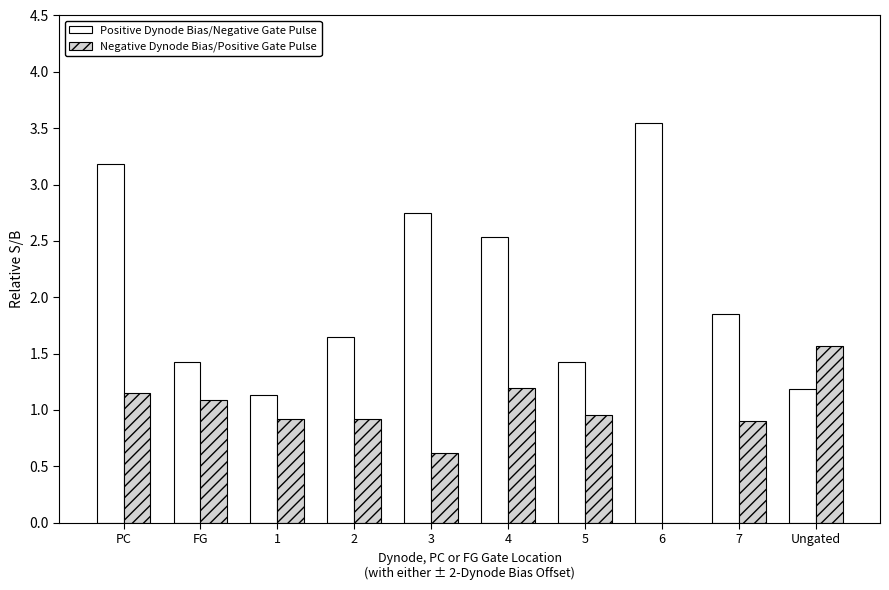

Which series has the largest total across all categories?

Positive Dynode Bias/Negative Gate Pulse